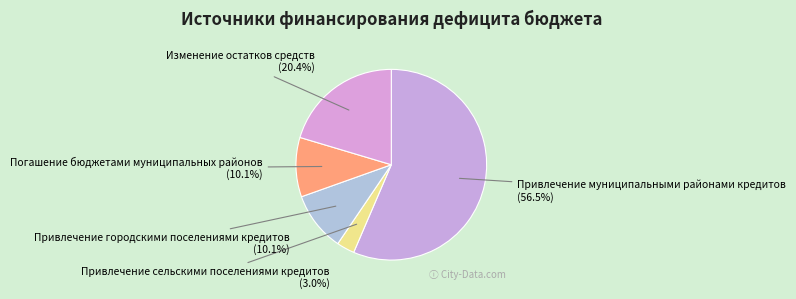

Between Изменение остатков средств and Привлечение сельскими поселениями кредитов, which is larger?

Изменение остатков средств